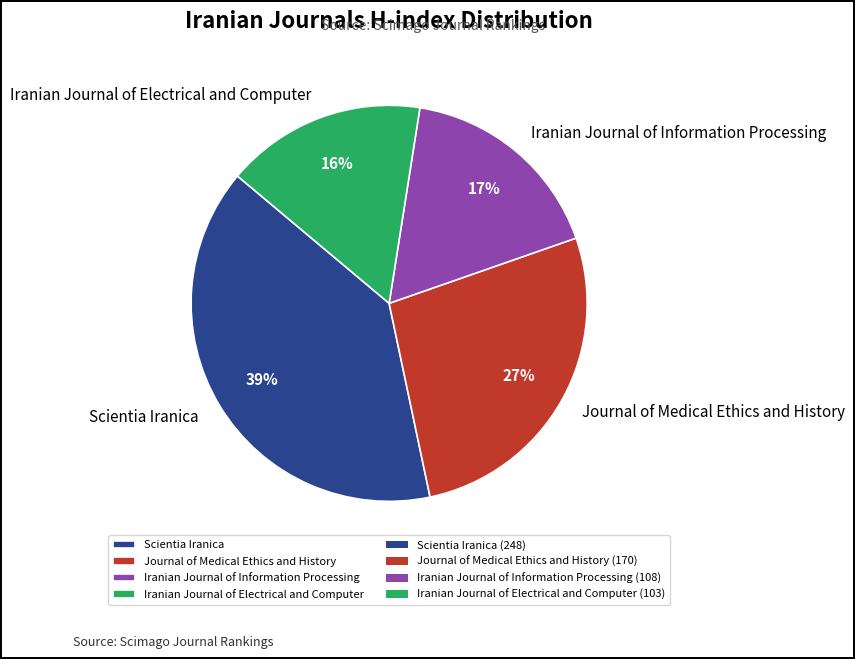

Combined, do Iranian Journal of Electrical and Computer and Journal of Medical Ethics and History account for over 50%?

No